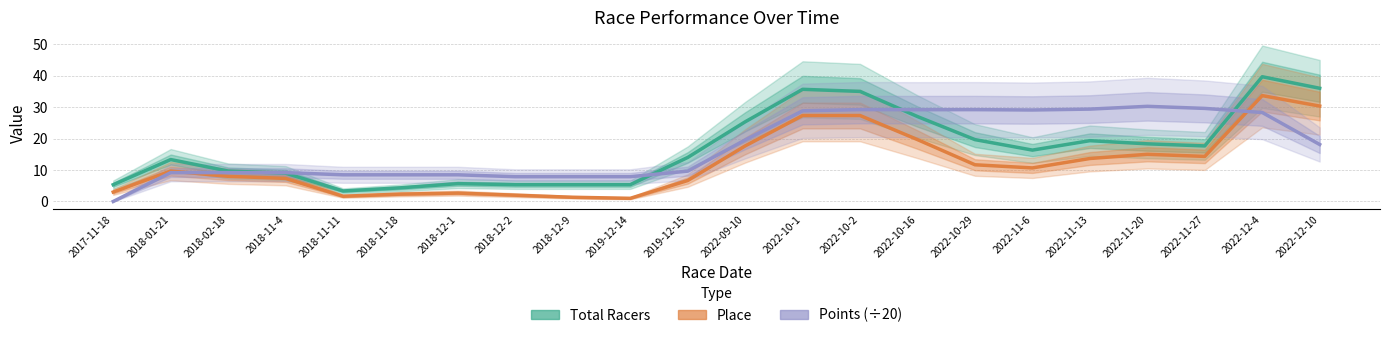

What is the value of the Place point at the 19th from the left?

15.0